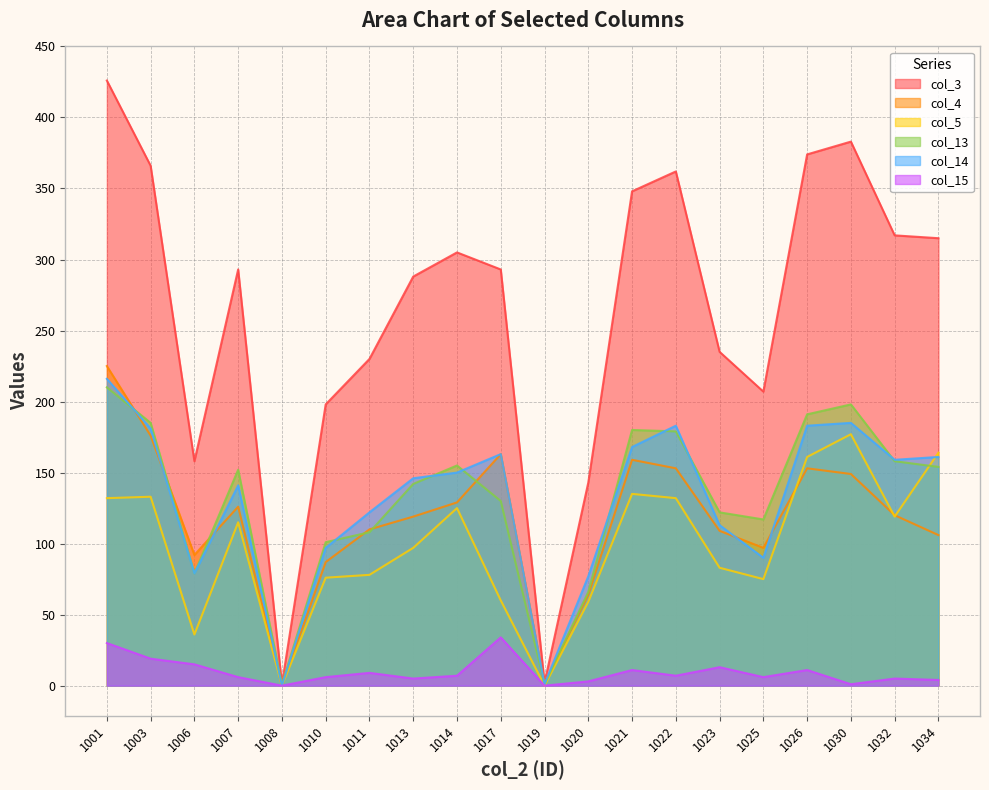

How many interior local valleys does the col_5 series have?

5